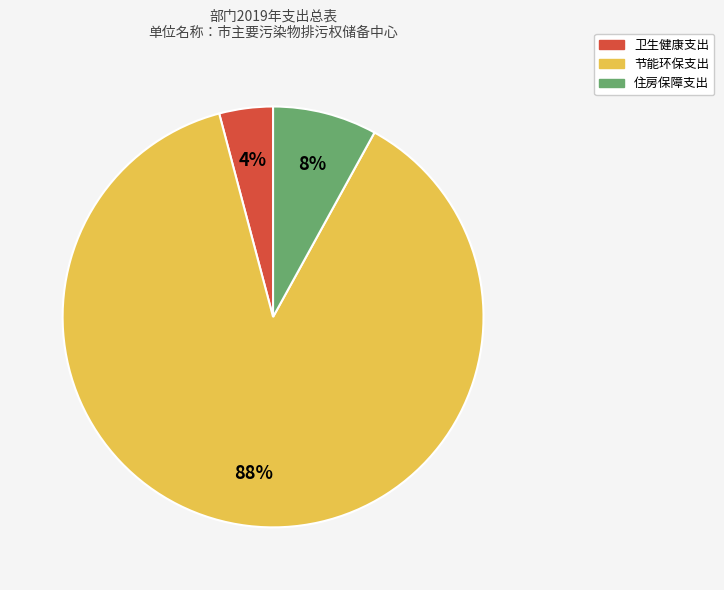

Is the sum of 住房保障支出 and 节能环保支出 greater than half?

Yes